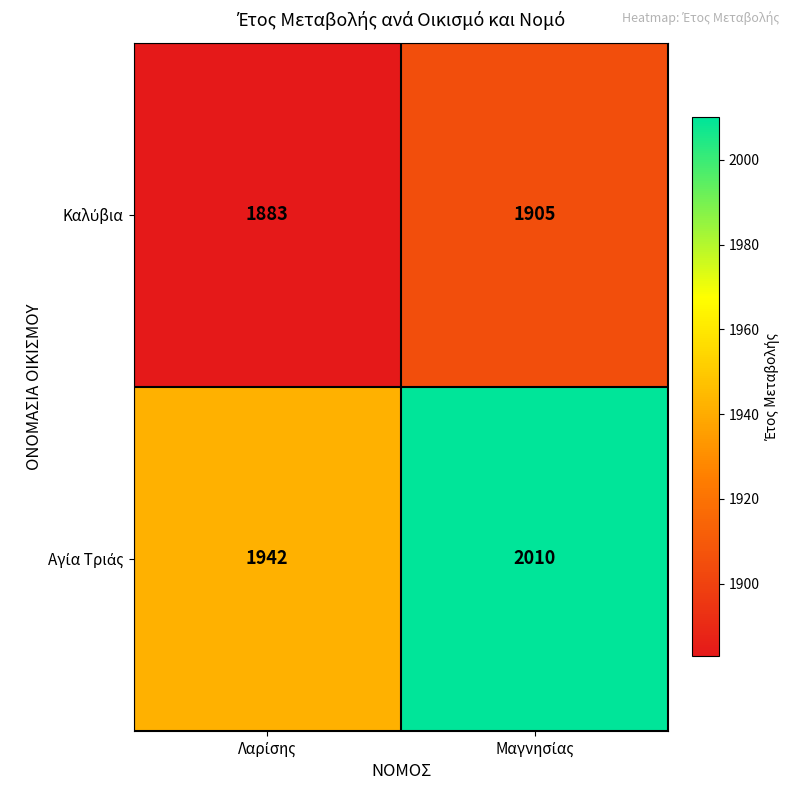

What is the greatest value displayed?

2010